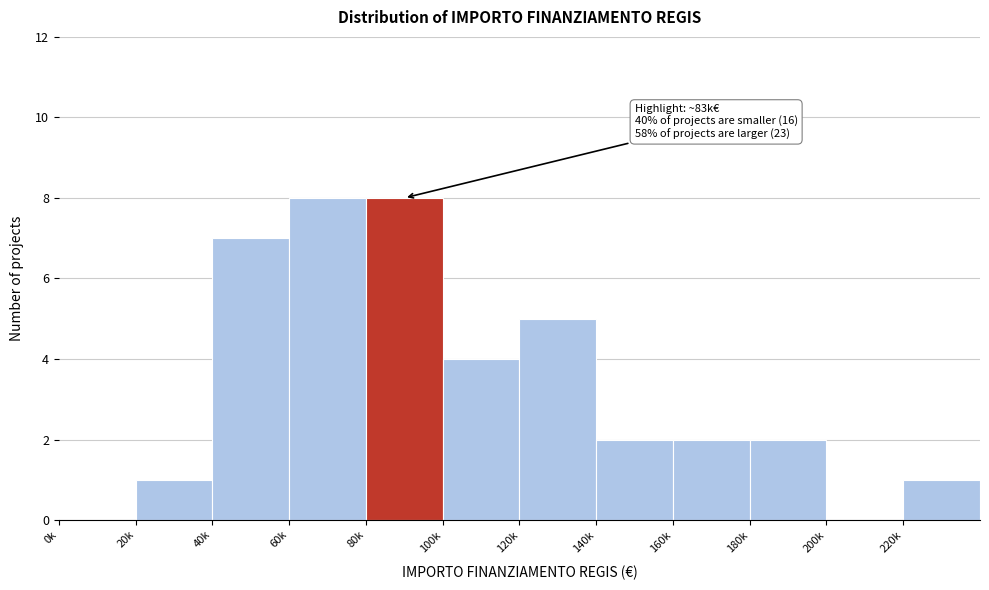

Reading left to right, extract all data points from this chart.

0k=0	20k=1	40k=7	60k=8	80k=8	100k=4	120k=5	140k=2	160k=2	180k=2	200k=0	220k=1